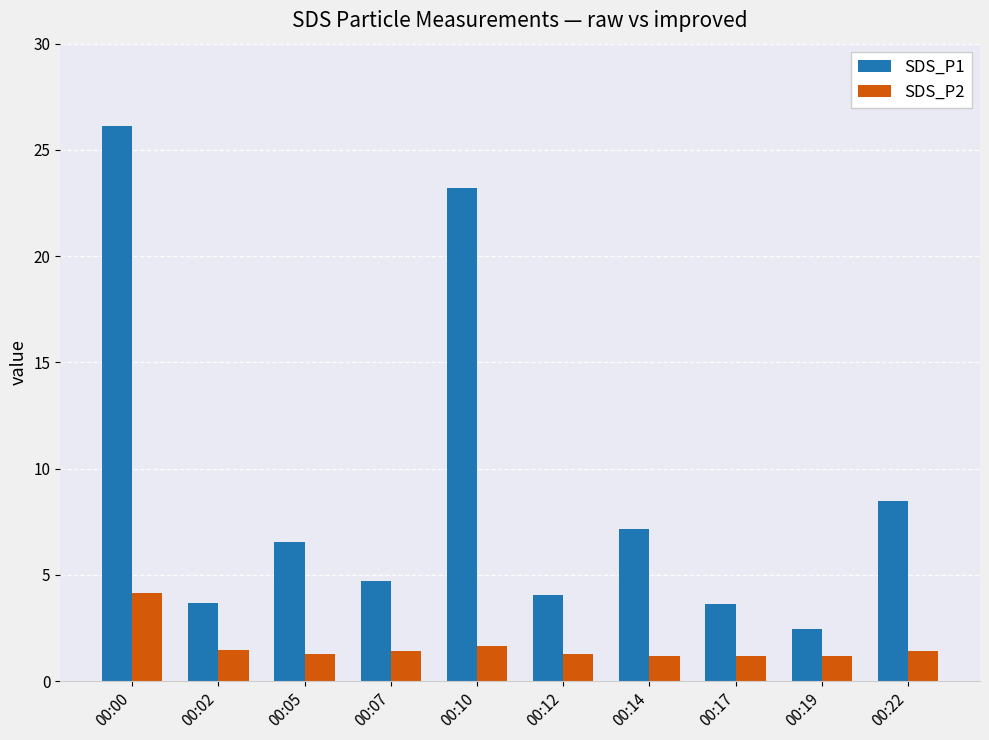

Is the value of SDS_P2 at 00:12 greater than the value of SDS_P1 at 00:00?

No